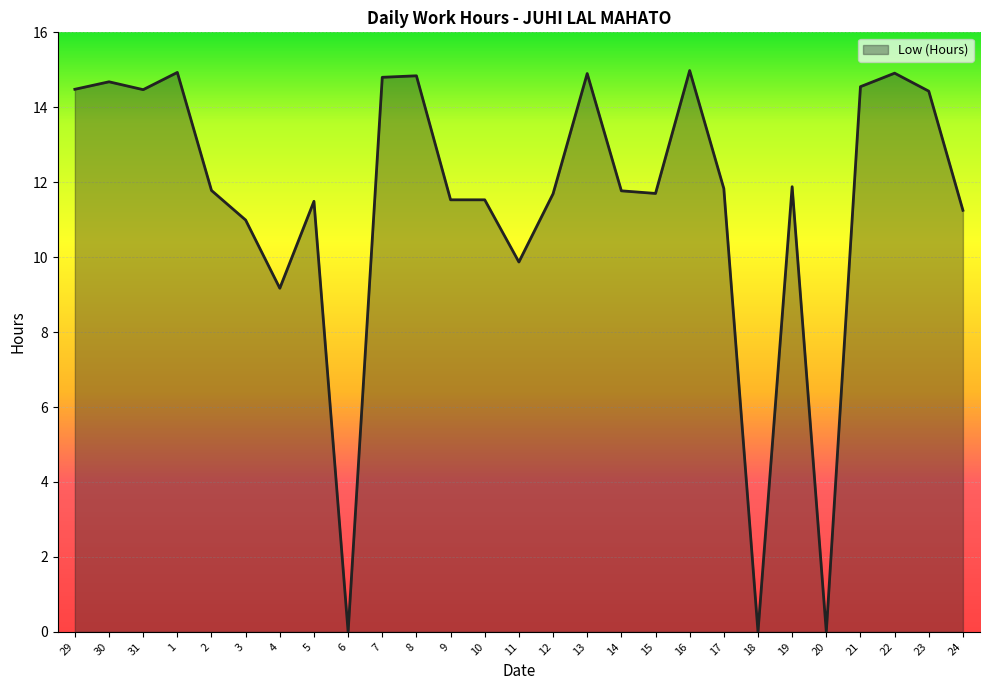

What is the difference between the maximum and minimum values?

15.0